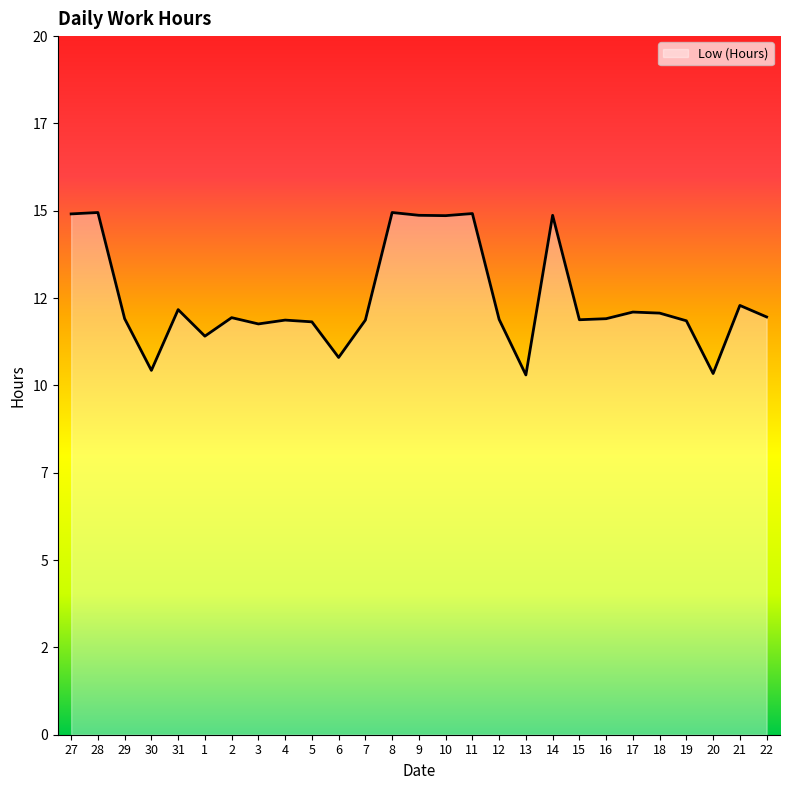

Reading right to left, extract all data points from this chart.

12.0	12.3	10.3	11.8	12.1	12.1	11.9	11.9	14.9	10.3	11.9	14.9	14.9	14.9	14.9	11.9	10.8	11.8	11.9	11.8	11.9	11.4	12.2	10.4	11.9	14.9	14.9